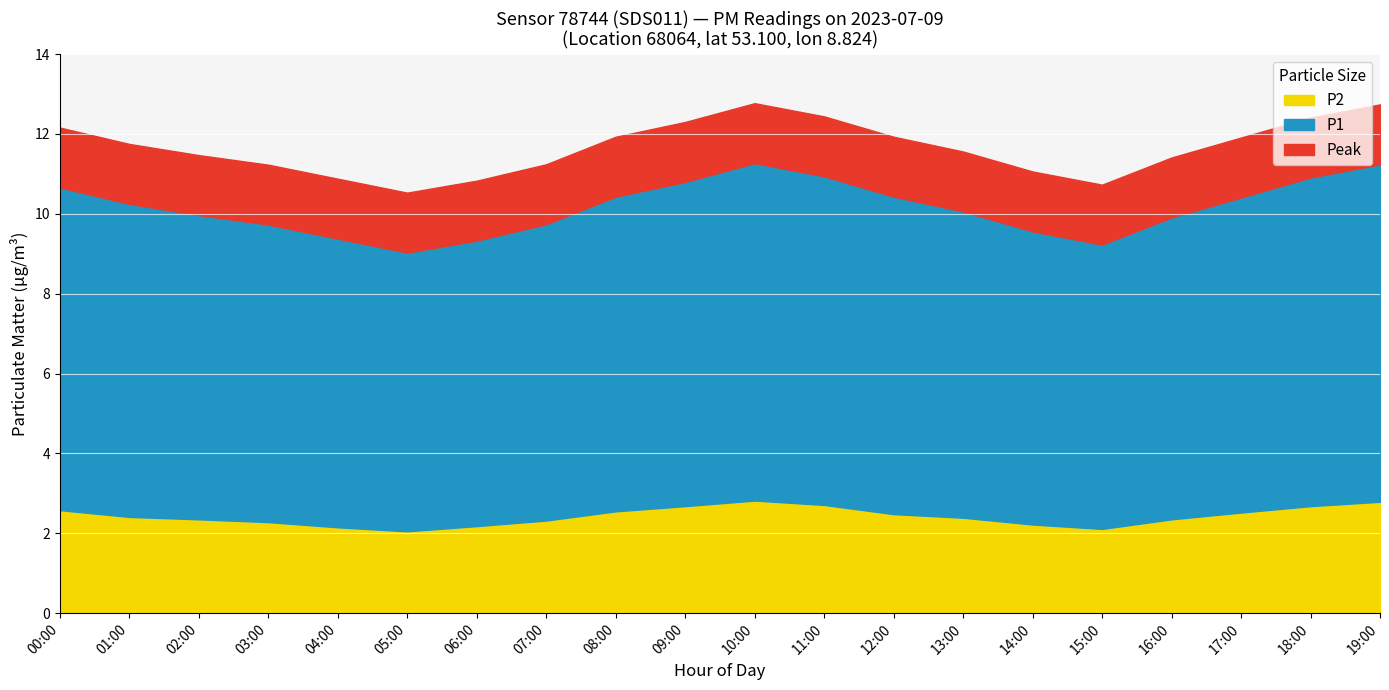

Is the value of P2 at 17:00 greater than the value of P1 at 12:00?

No